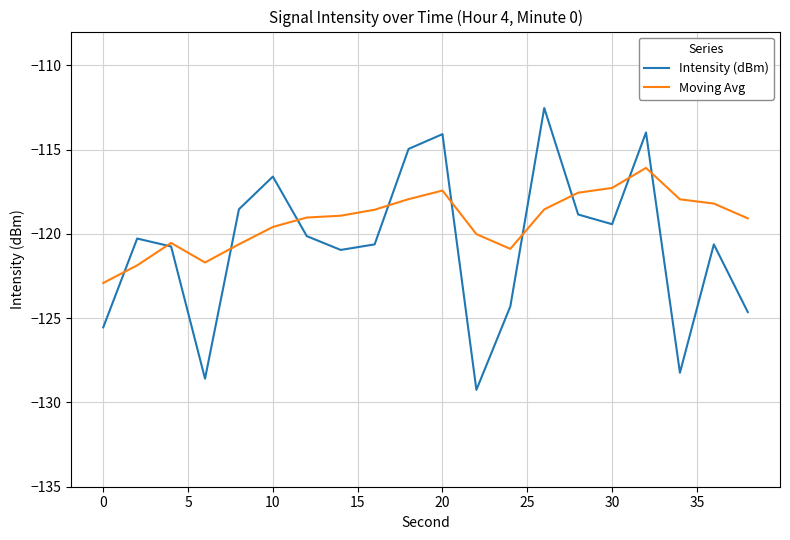

Rank the series by their maximum value, from lowest to highest.

Moving Avg, Intensity (dBm)